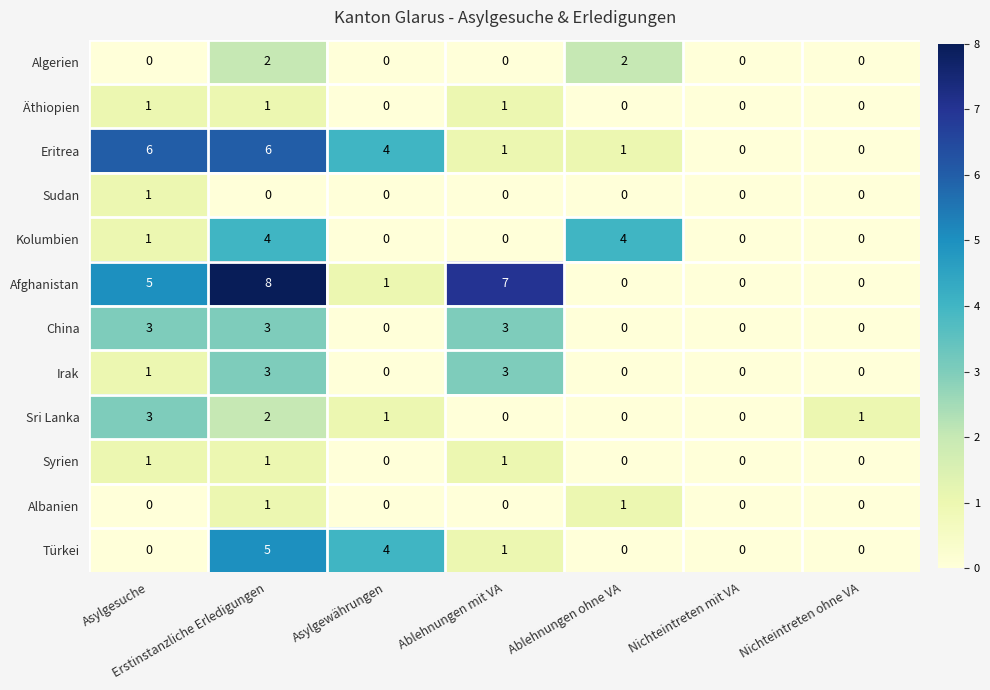

Which category has the highest value in the Sri Lanka series?

Asylgesuche